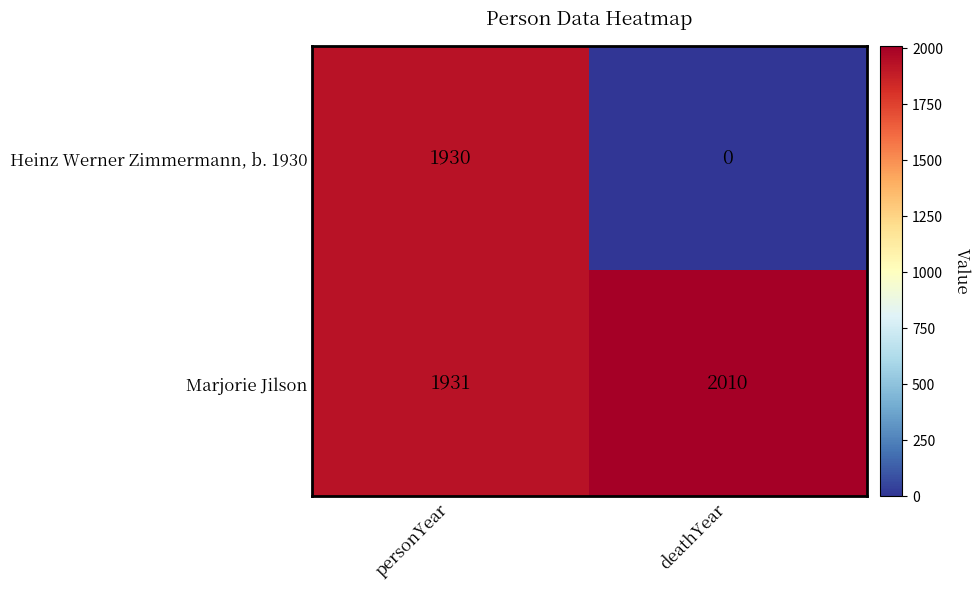

Reading left to right, what are all the values shown in this chart?

Heinz Werner Zimmermann, b. 1930: personYear=1930	deathYear=0
Marjorie Jilson: personYear=1931	deathYear=2010